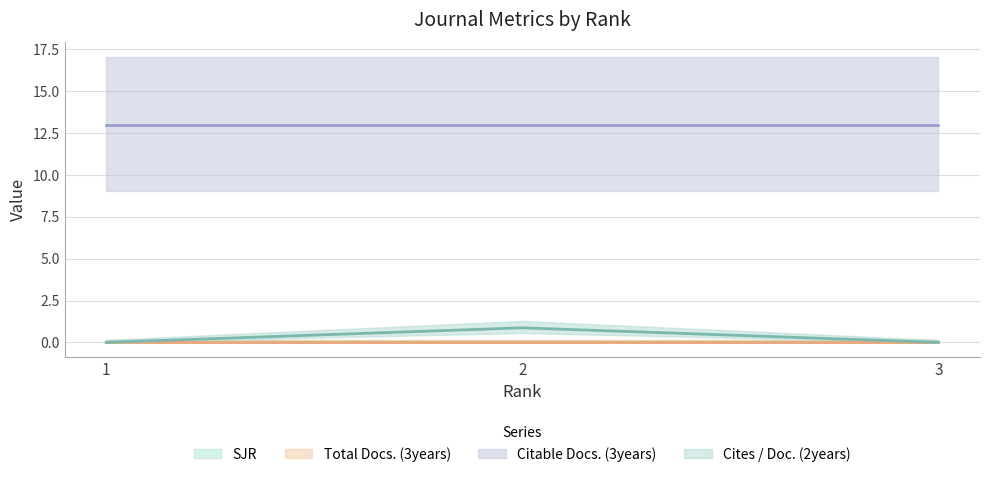

Which series changed the most between 1 and 3?

SJR